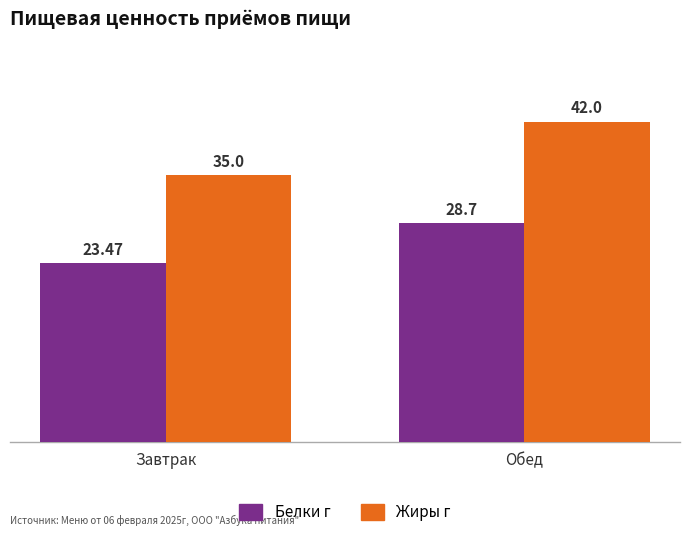

What is the label of the 1st bar from the right?

Обед